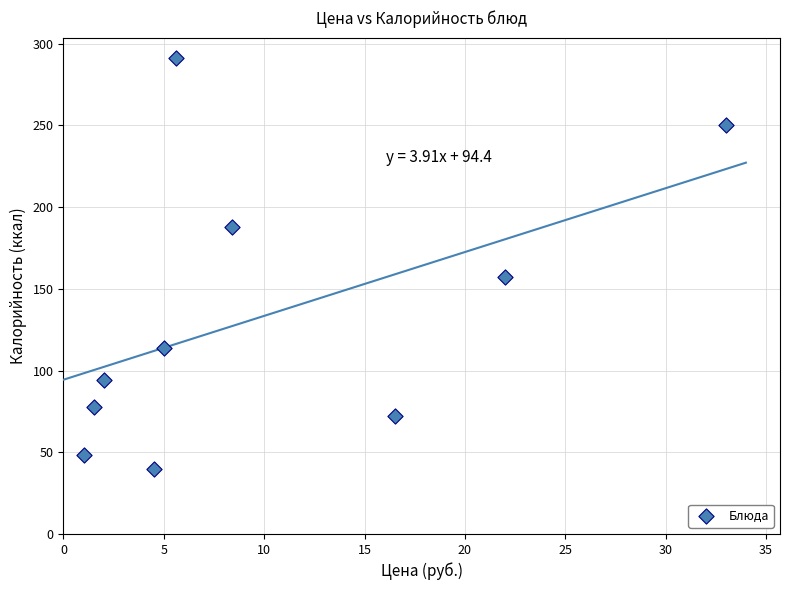

What is the average Y value?

133.3